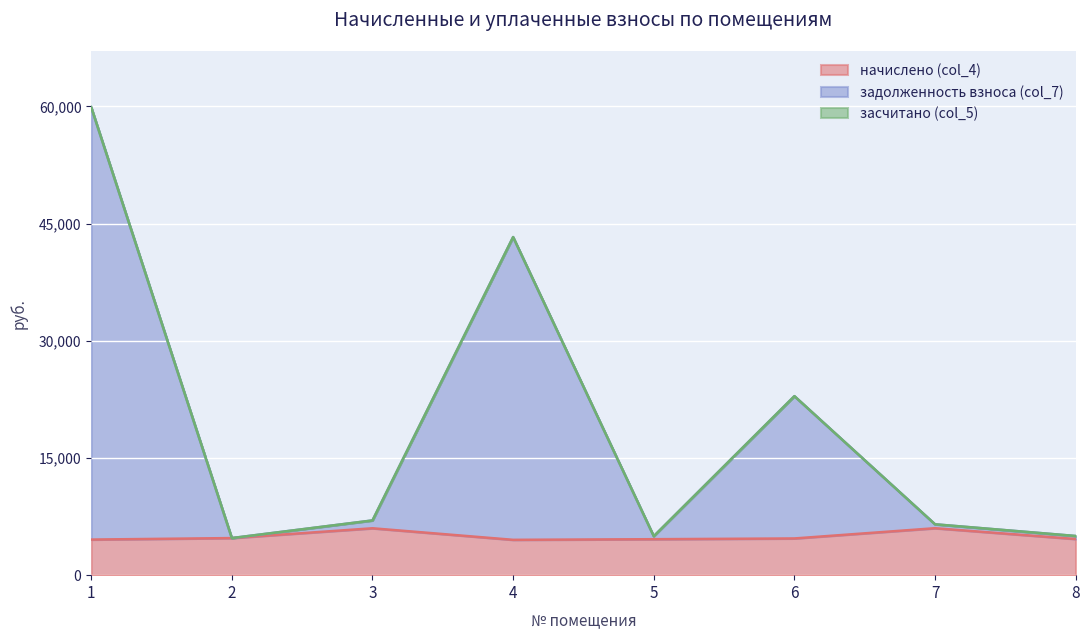

What is the total value across all series at 7?

6510.8